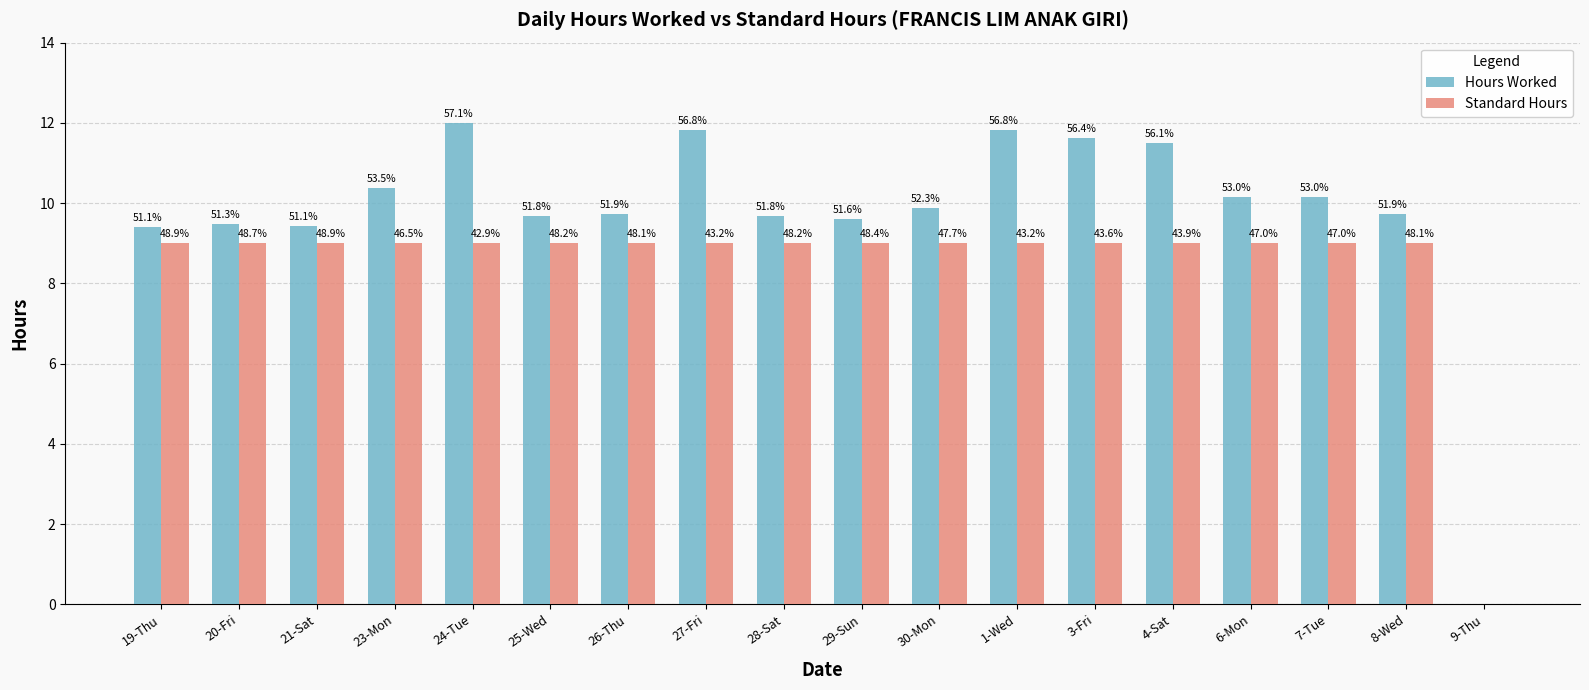

Does the chart contain stacked bars?

No